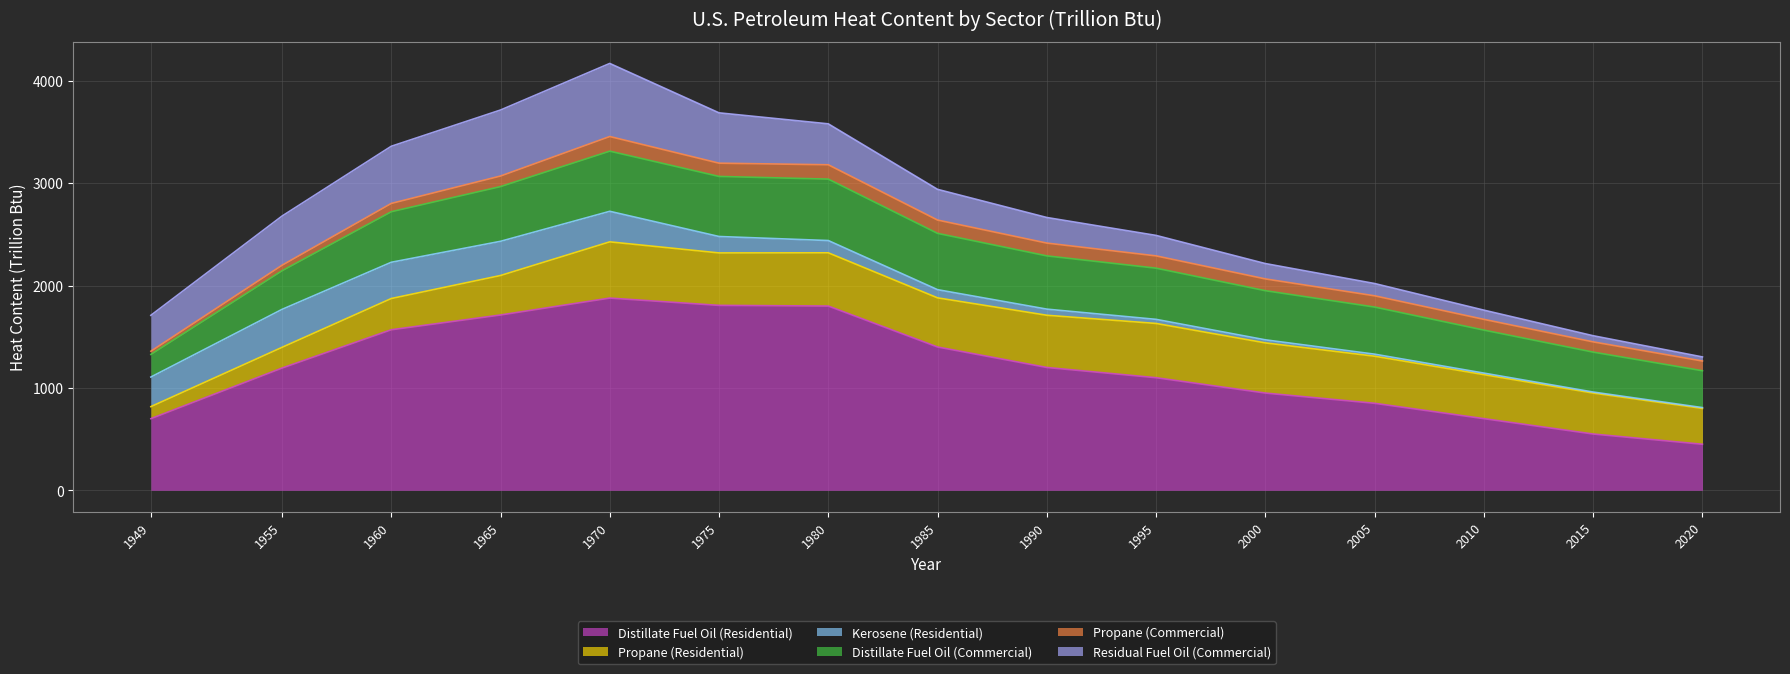

Between 1949 and 1960, which is larger?

1960